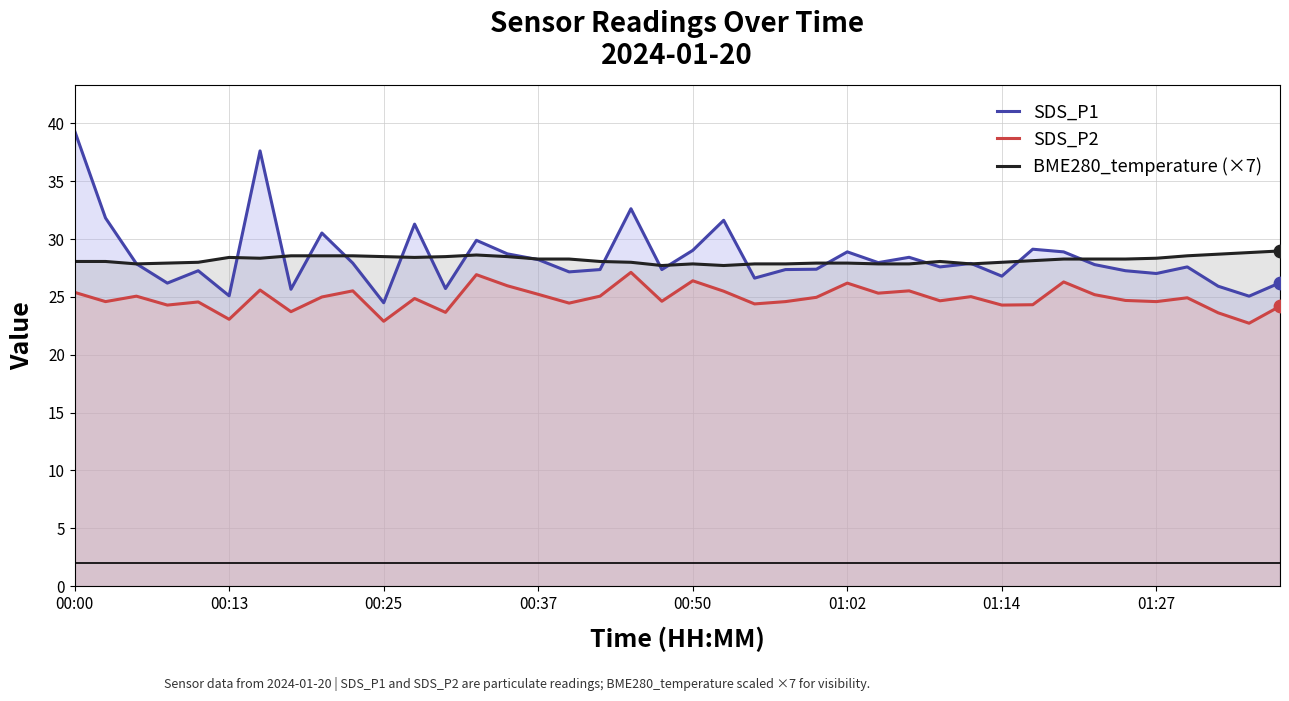

What is the total value across all series at 32?

83.5